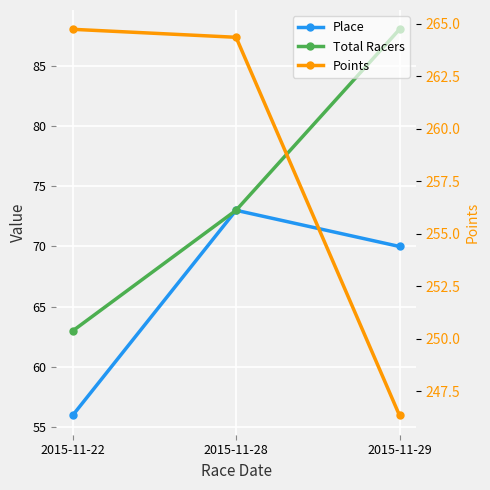

The value of Points at 2015-11-29 is 434.6. True or false?

False